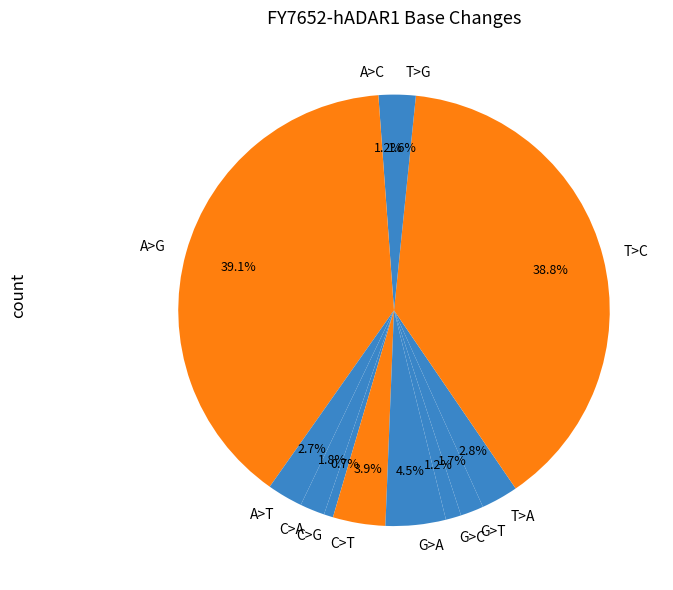

How much of the chart is everything except A>C?

98.8%